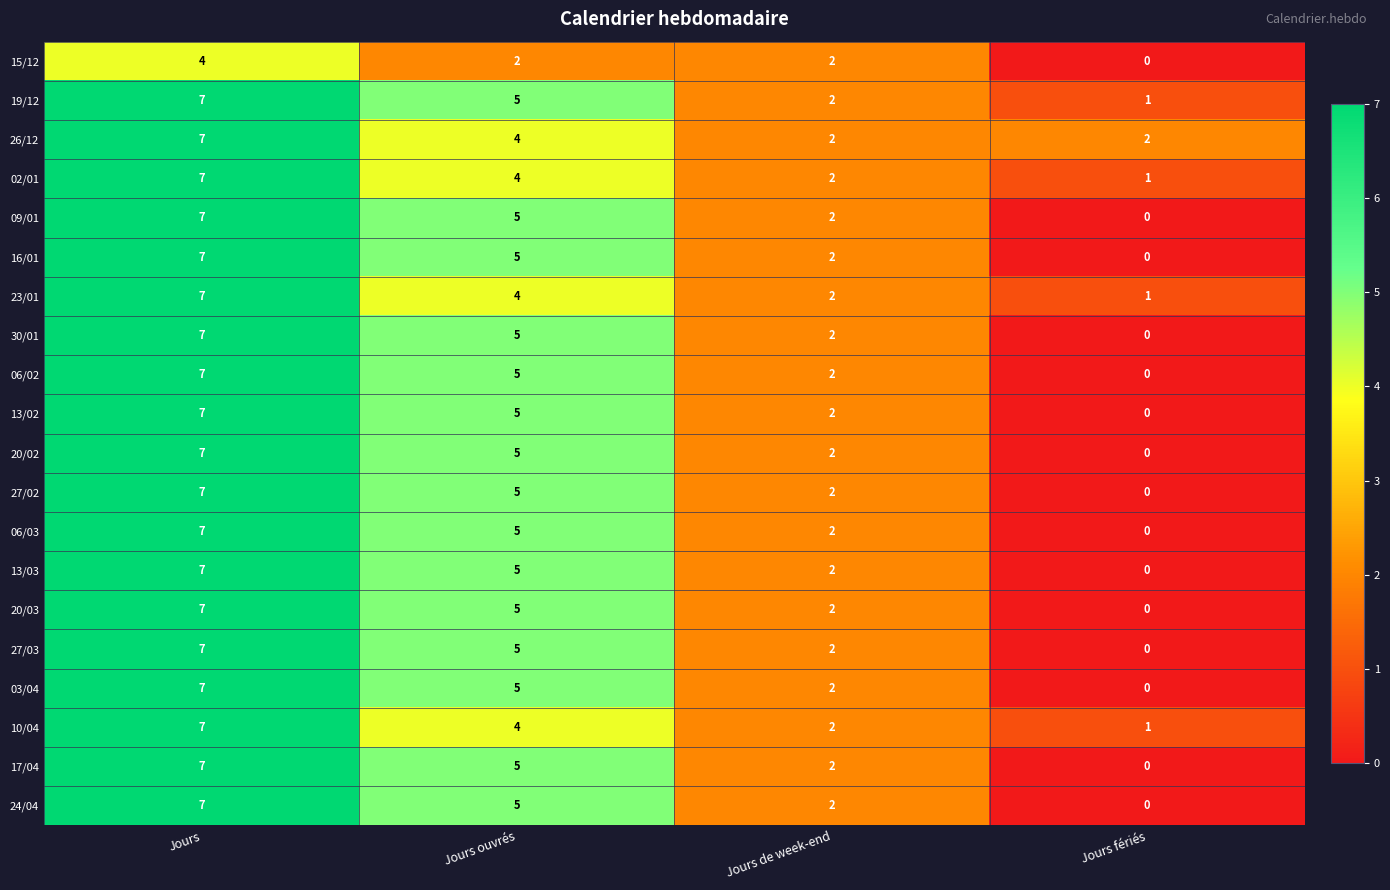

At which category does the chart reach its peak across all series?

Jours